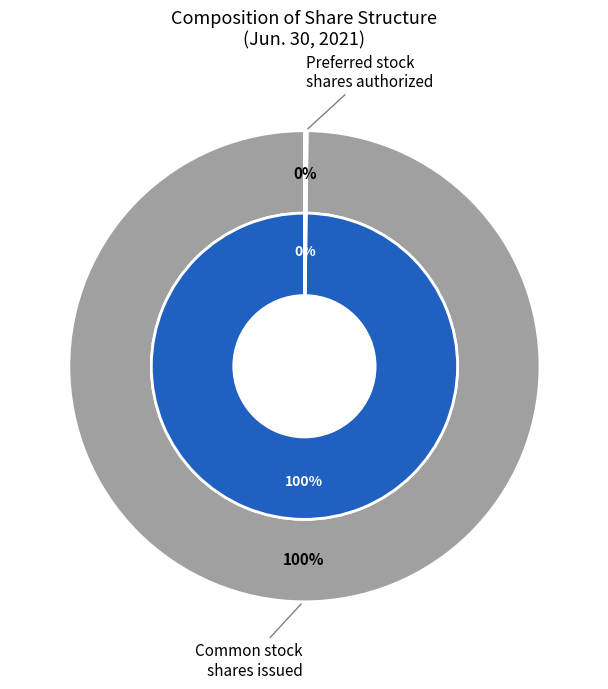

Between Common stock, shares issued and Preferred stock, shares authorized, which is larger?

Common stock, shares issued